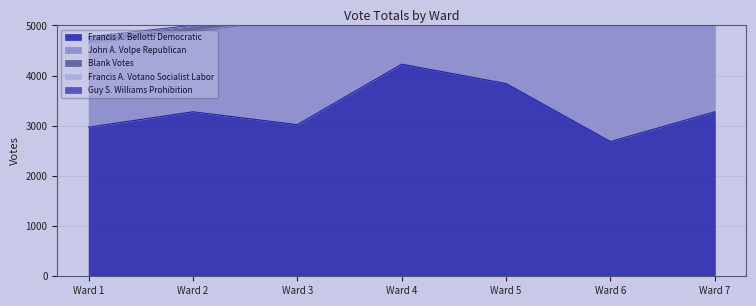

Rank the series at Ward 7 from highest to lowest value.

Francis X. Bellotti Democratic, John A. Volpe Republican, Blank Votes, Francis A. Votano Socialist Labor, Guy S. Williams Prohibition